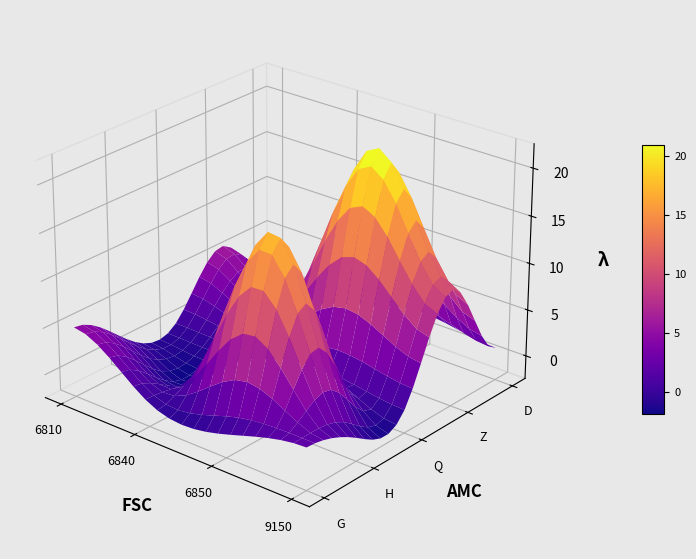

Reading left to right, list all the values displayed in this chart.

6810: G=5	H=1	Q=0	Z=6	D=0
6840: G=0	H=0	Q=0	Z=3	D=0
6850: G=0	H=18	Q=1	Z=22	D=2
9150: G=2	H=0	Q=0	Z=10	D=1